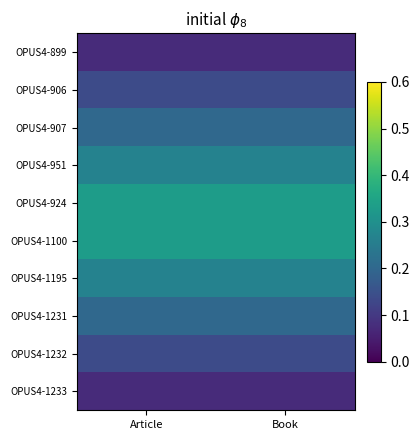

At how many categories does at least one series exceed 0?

2